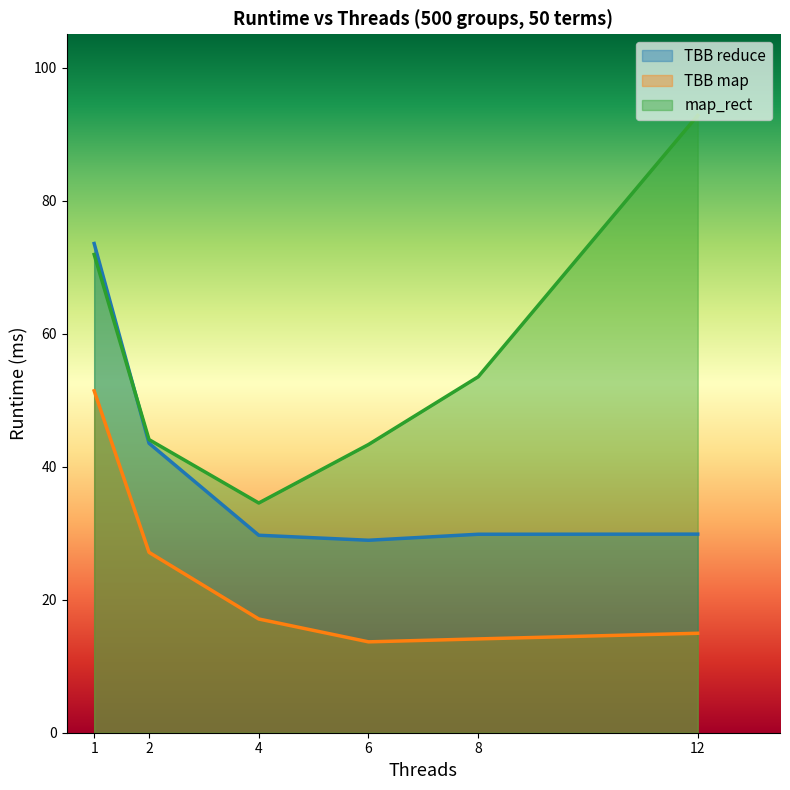

What is the sum of the map_rect values at 6 and 1?

115.2